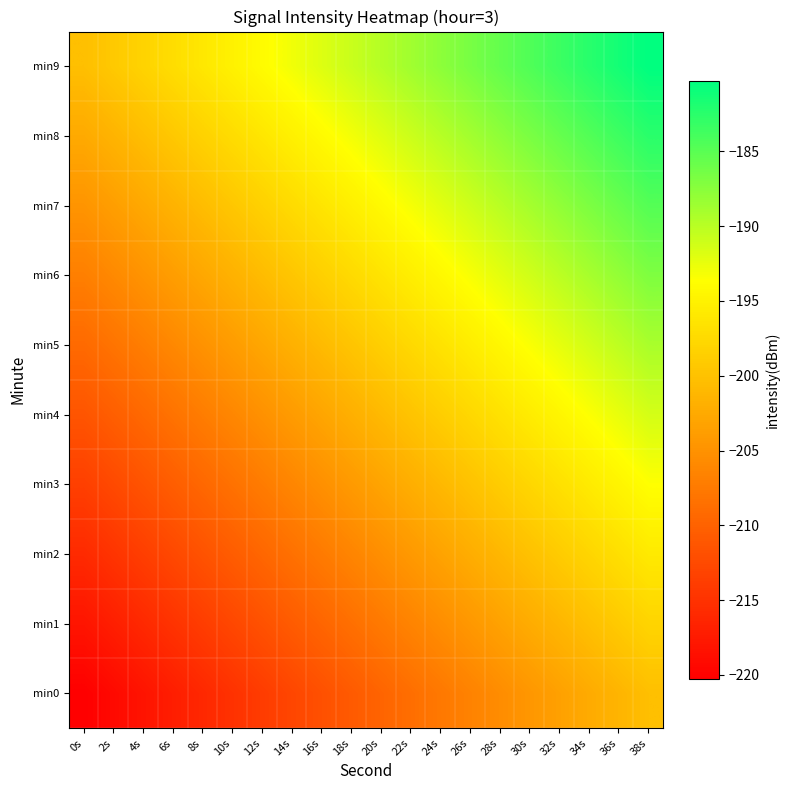

Which series has the largest range (max minus min)?

min0